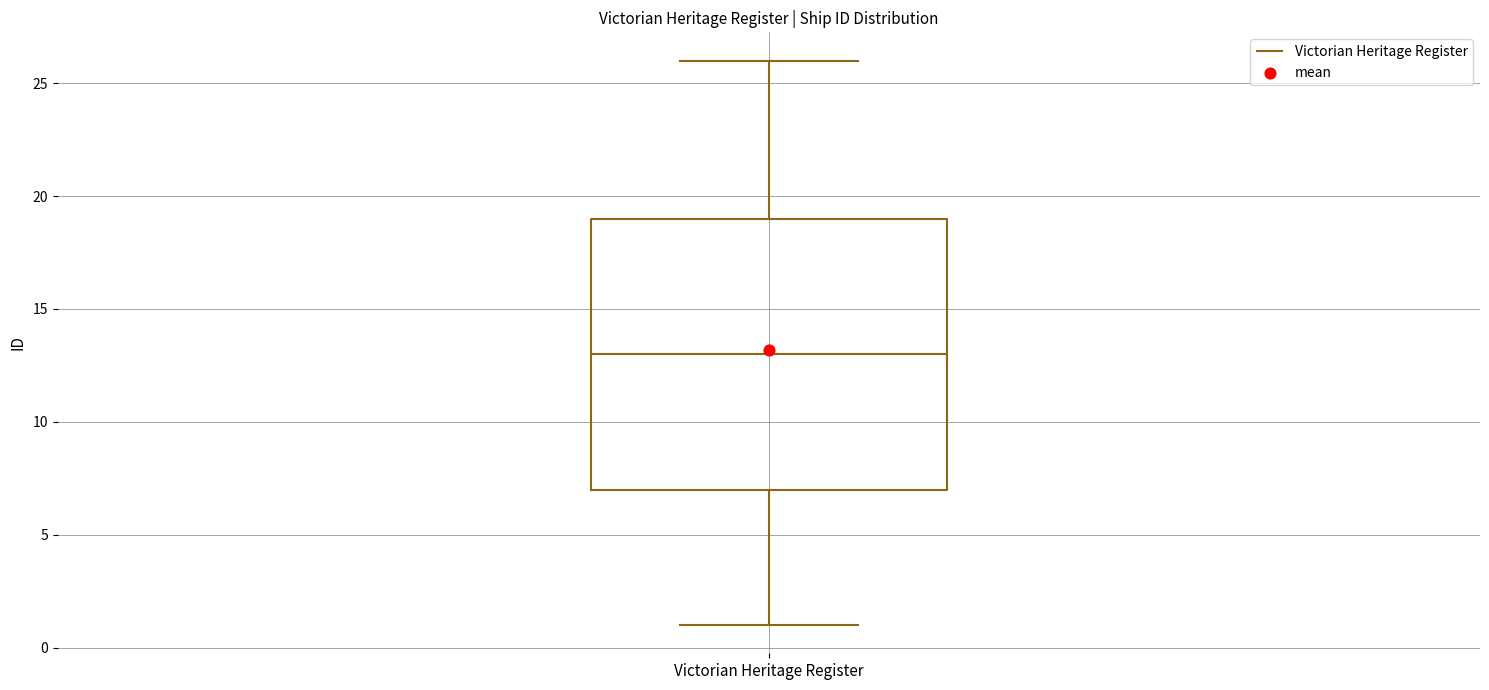

Transcribe this box plot: give where the median line is, the range the box spans, and where the two whiskers end, as read against the y-axis. The values are not printed on the chart, so give them approximately, as read against the axis.

median 13, box 7 to 19, whiskers 1 to 26